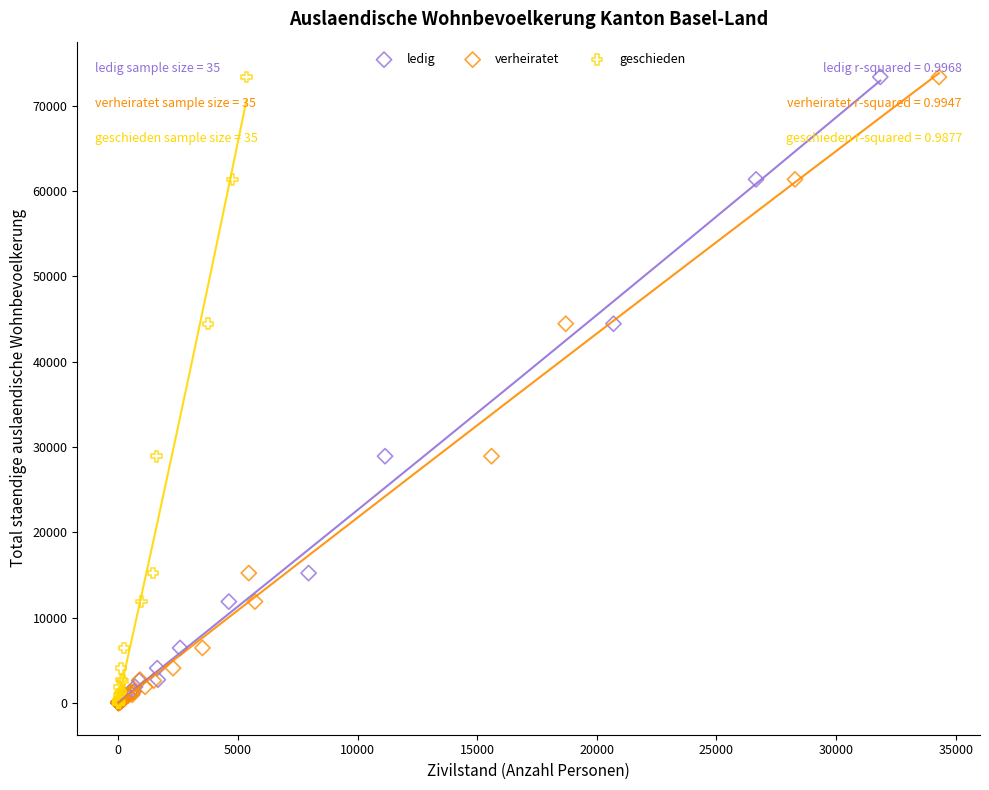

What are all the series names shown in the legend?

ledig, verheiratet, geschieden